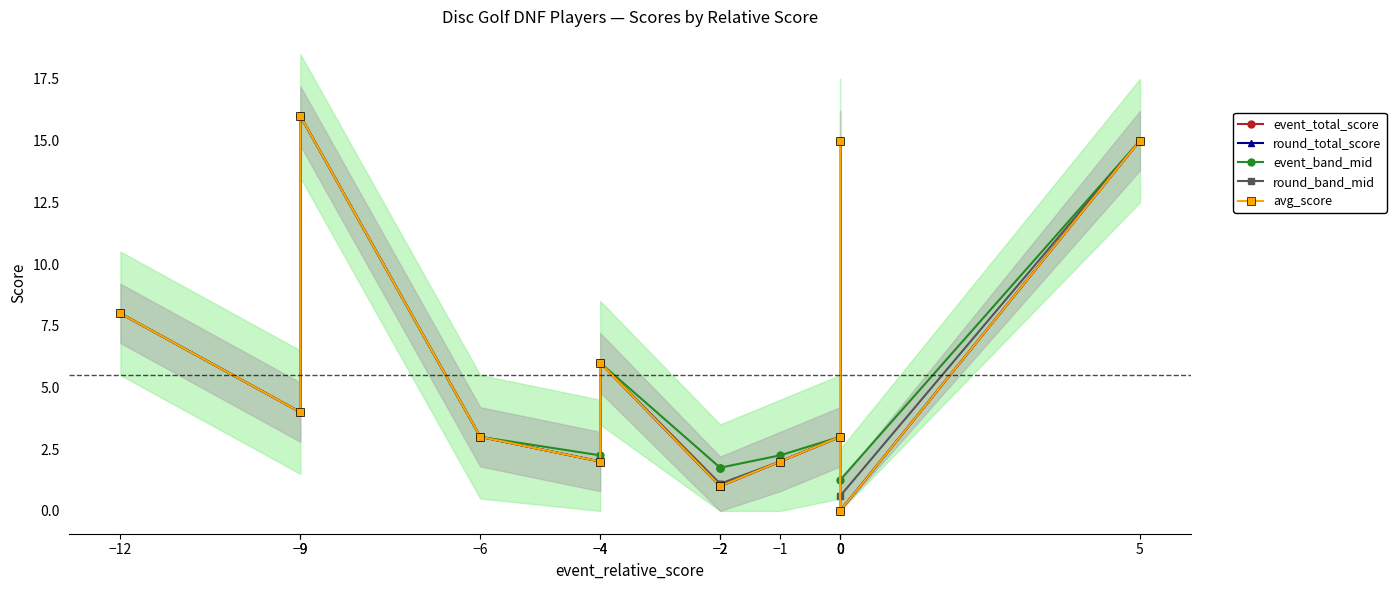

True or false: event_band_mid and event_total_score intersect in this chart.

False